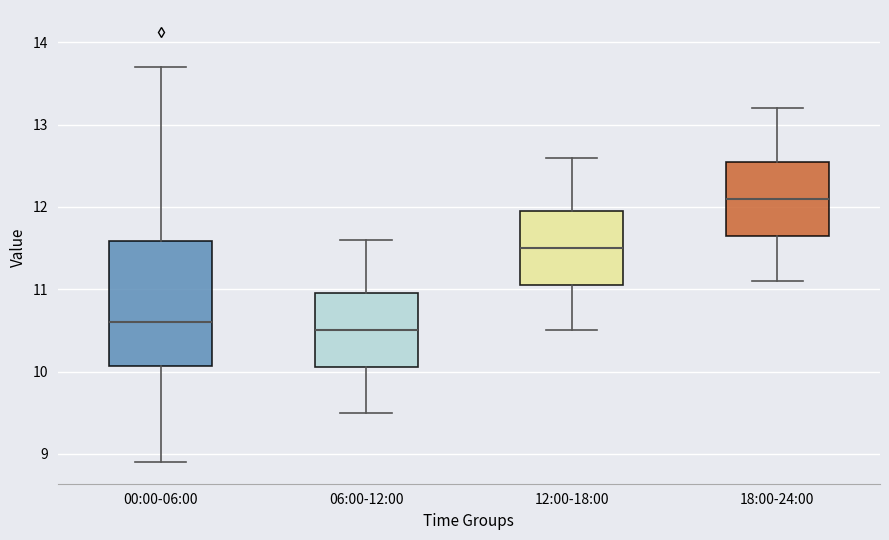

Which box is the tallest, from its lower edge to its upper edge?

00:00-06:00